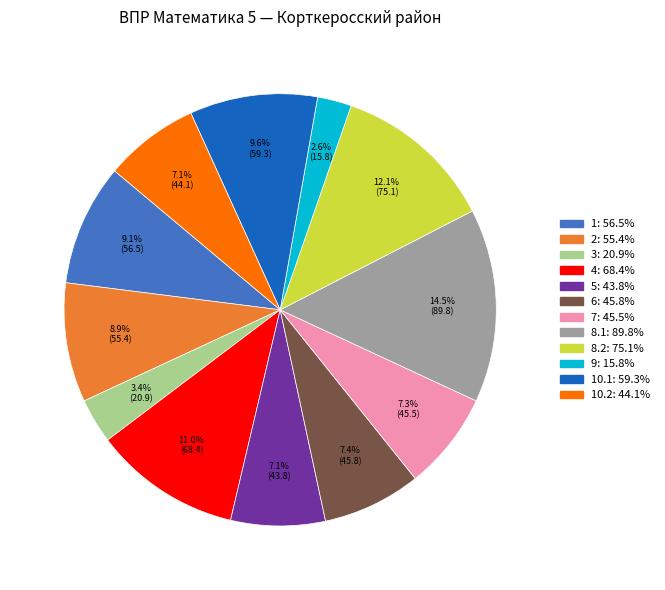

Is there any slice that represents more than half of the pie?

No